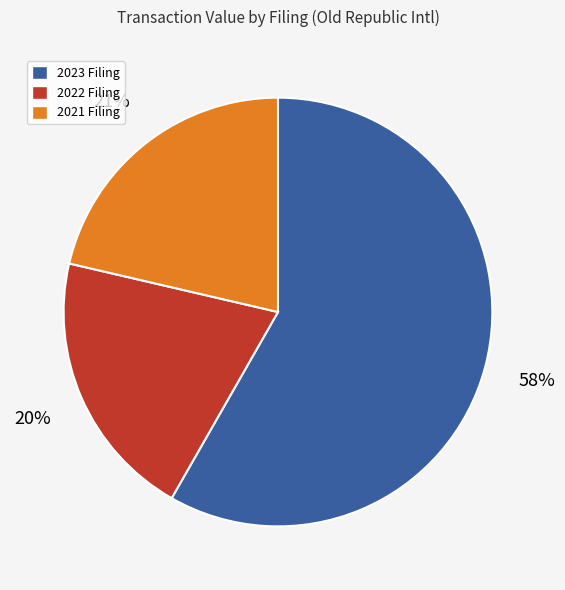

To the nearest percent, what is the average slice percentage?

33%